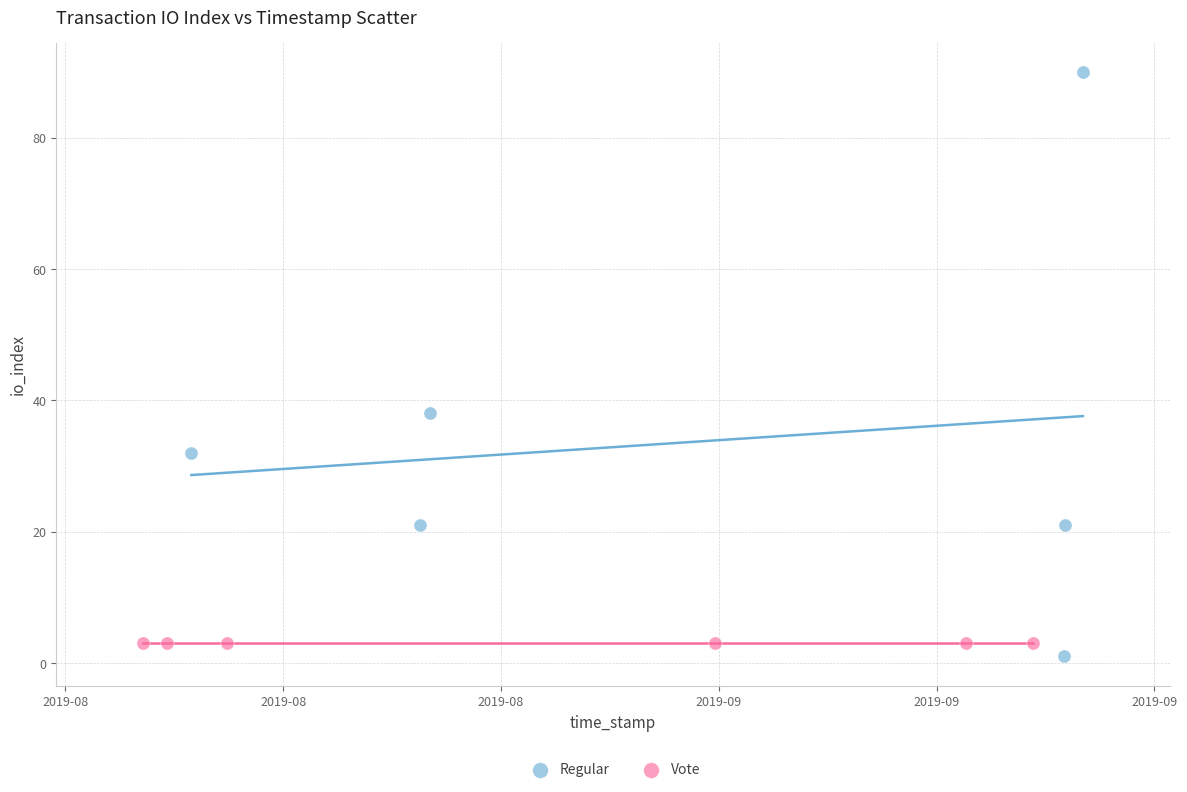

Which series contains the highest Y value?

Regular